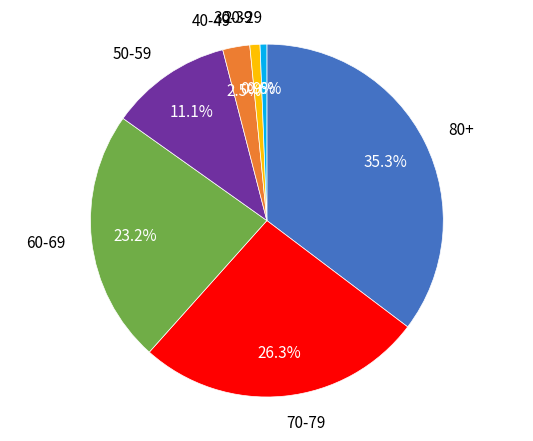

Is the sum of 70-79 and 20-29 greater than half?

No